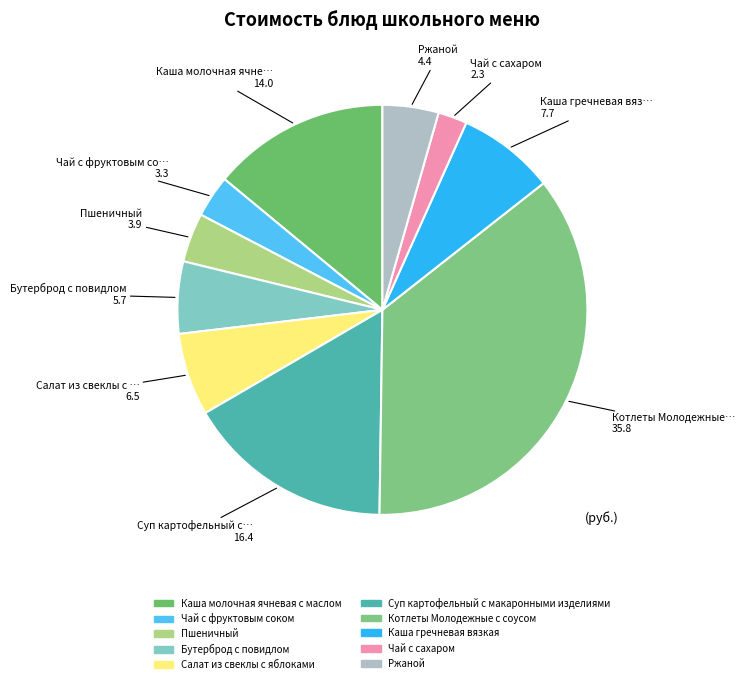

True or false: Суп картофельный с макаронными изделиями accounts for 25% of the total.

False